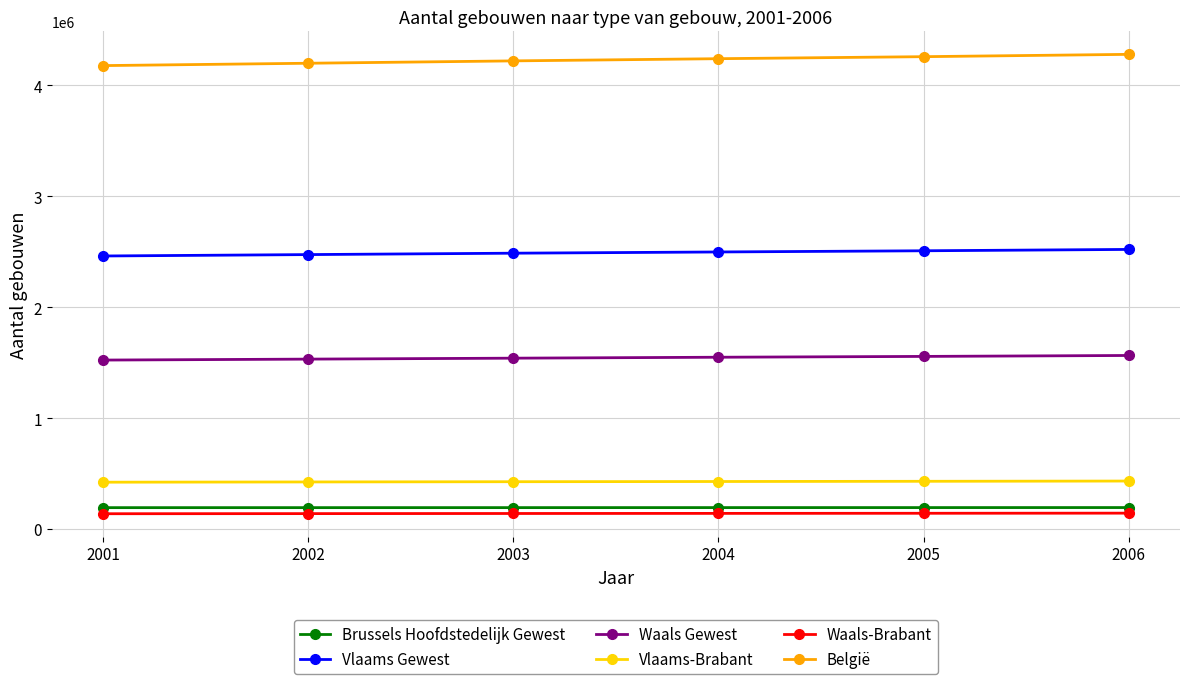

True or false: Waals-Brabant and Waals Gewest intersect in this chart.

False